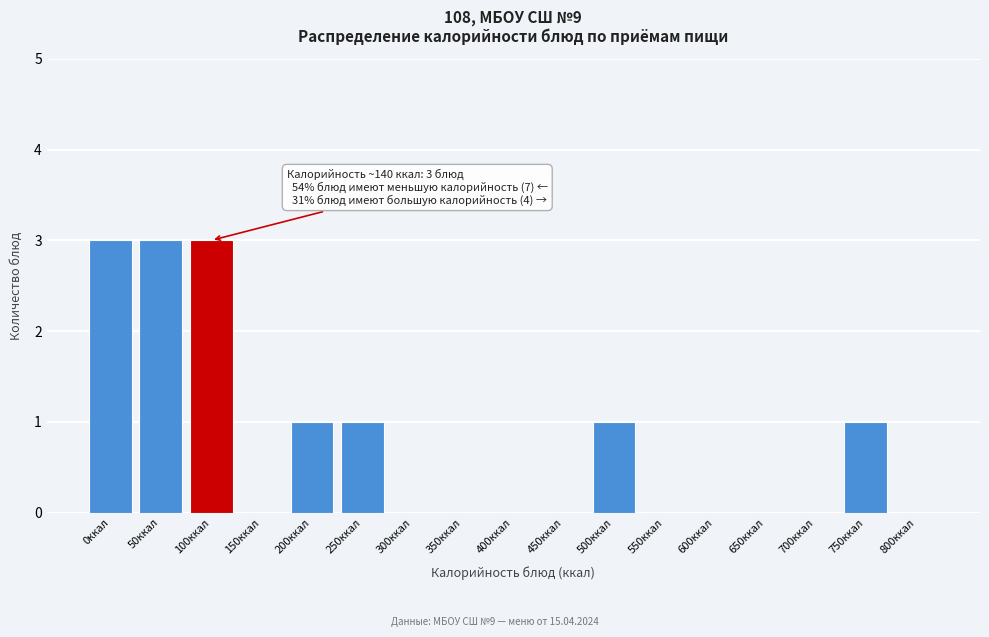

Reading left to right, transcribe all the data shown in this chart.

0ккал=3	50ккал=3	100ккал=3	150ккал=0	200ккал=1	250ккал=1	300ккал=0	350ккал=0	400ккал=0	450ккал=0	500ккал=1	550ккал=0	600ккал=0	650ккал=0	700ккал=0	750ккал=1	800ккал=0